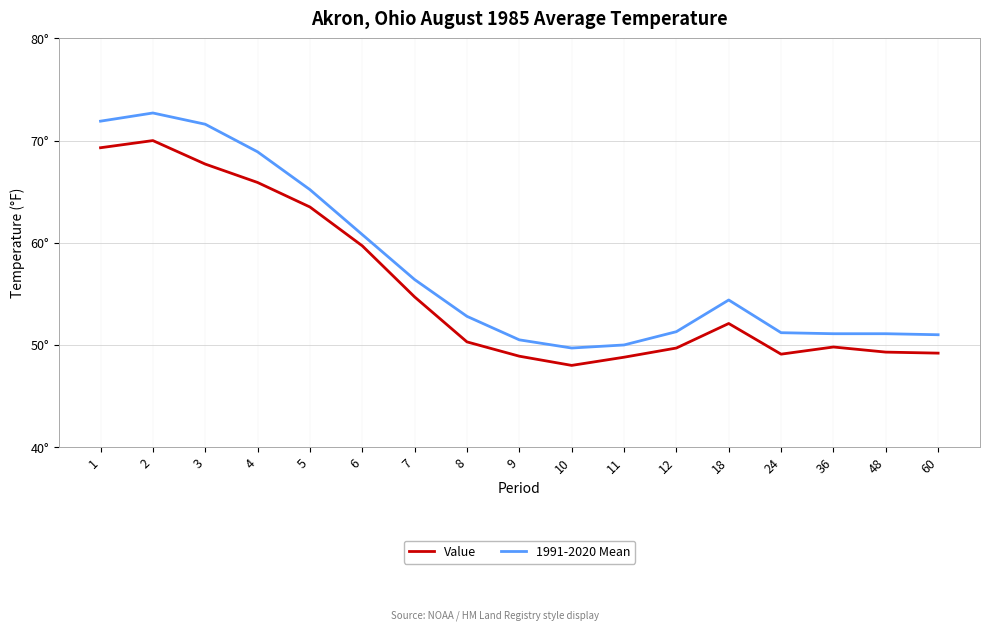

What are all the series names shown in the legend?

Value, 1991-2020 Mean